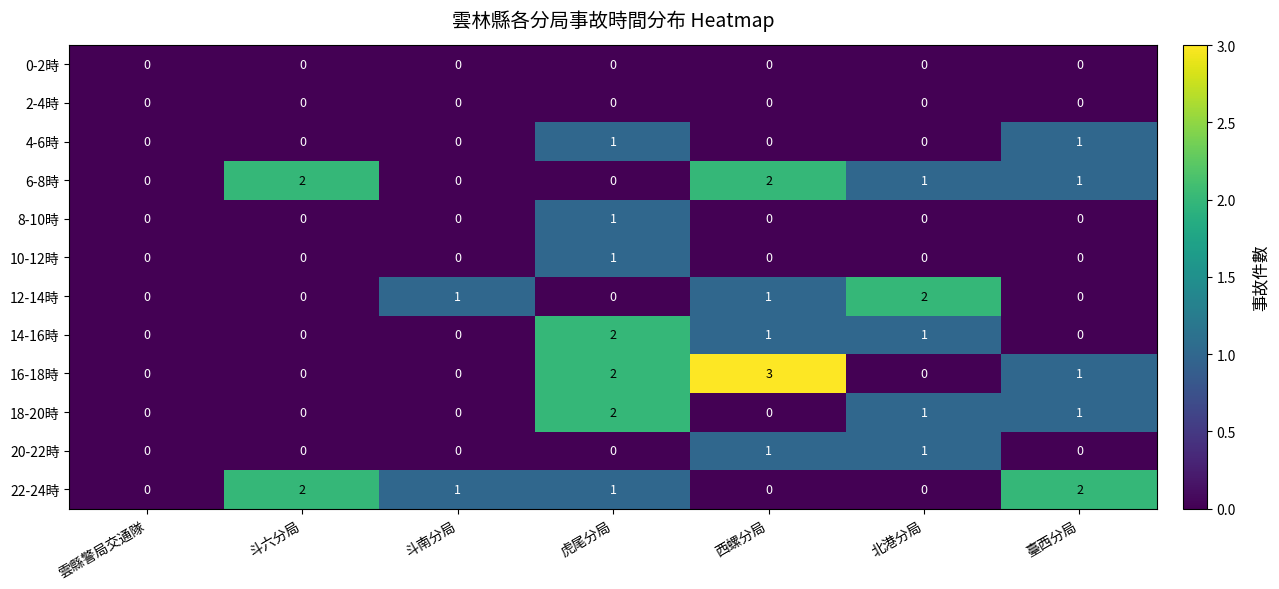

What is the total value across all series at 西螺分局?

8